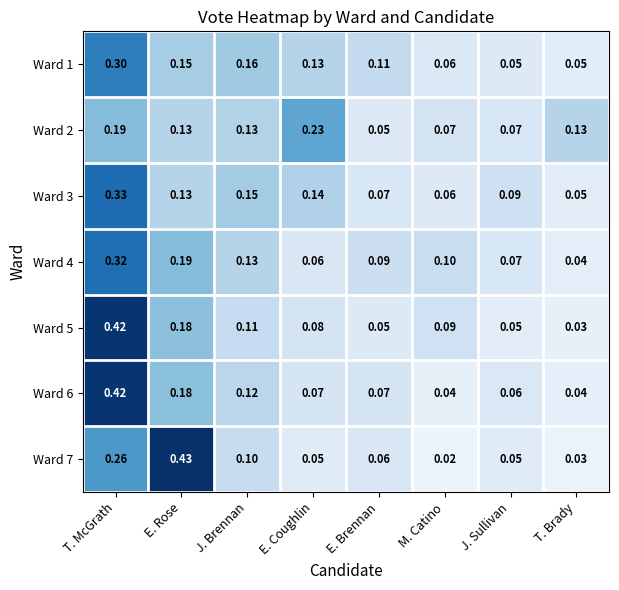

Which series has the widest spread of values?

Ward 7